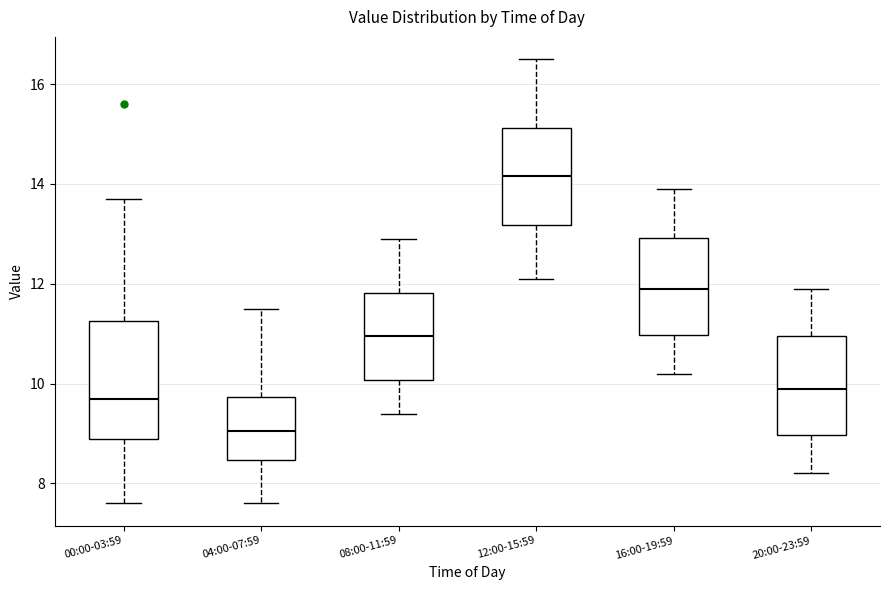

Comparing the boxes themselves (not the whiskers), which one is the tallest?

00:00-03:59